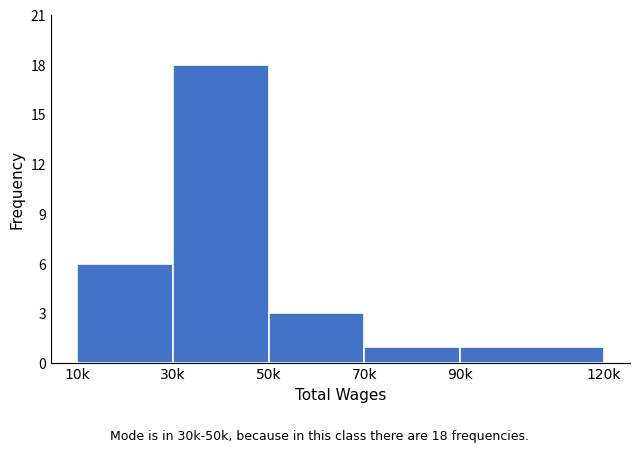

Reading left to right, extract all data points from this chart.

6	18	3	1	1